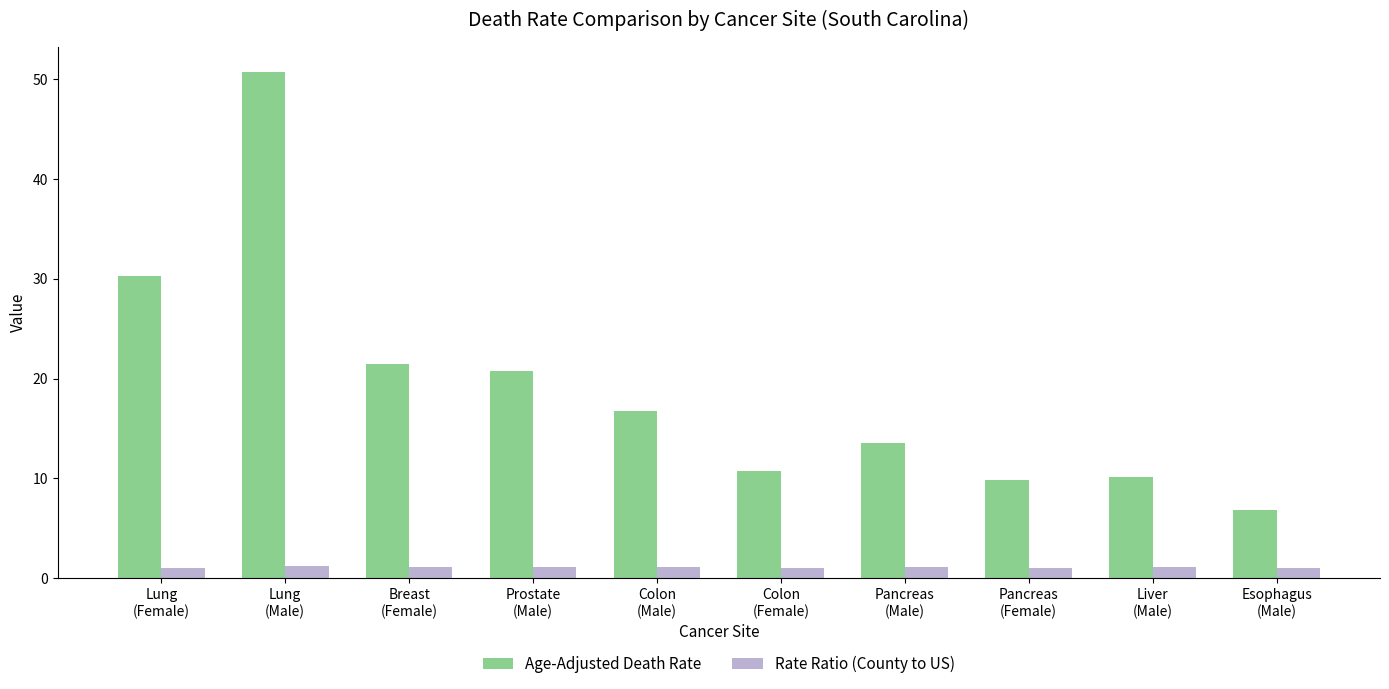

List the series in order of their overall mean, highest first.

Age-Adjusted Death Rate, Rate Ratio (County to US)